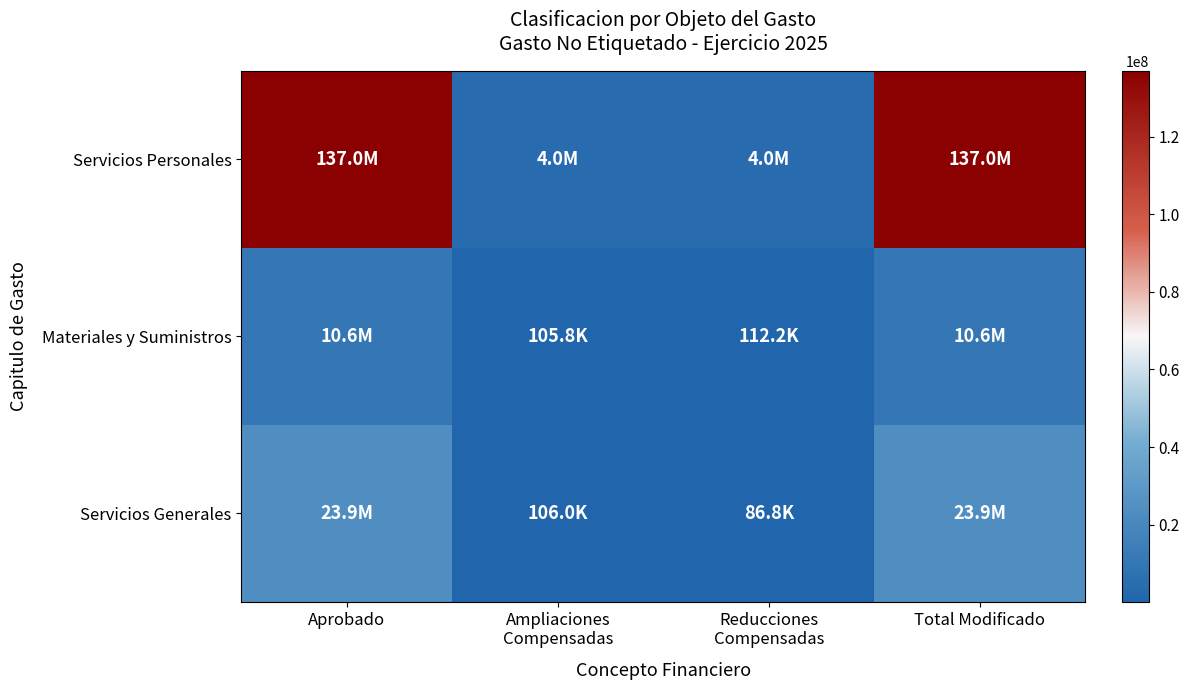

List the series in order of their peak value, highest first.

Servicios Personales, Servicios Generales, Materiales y Suministros